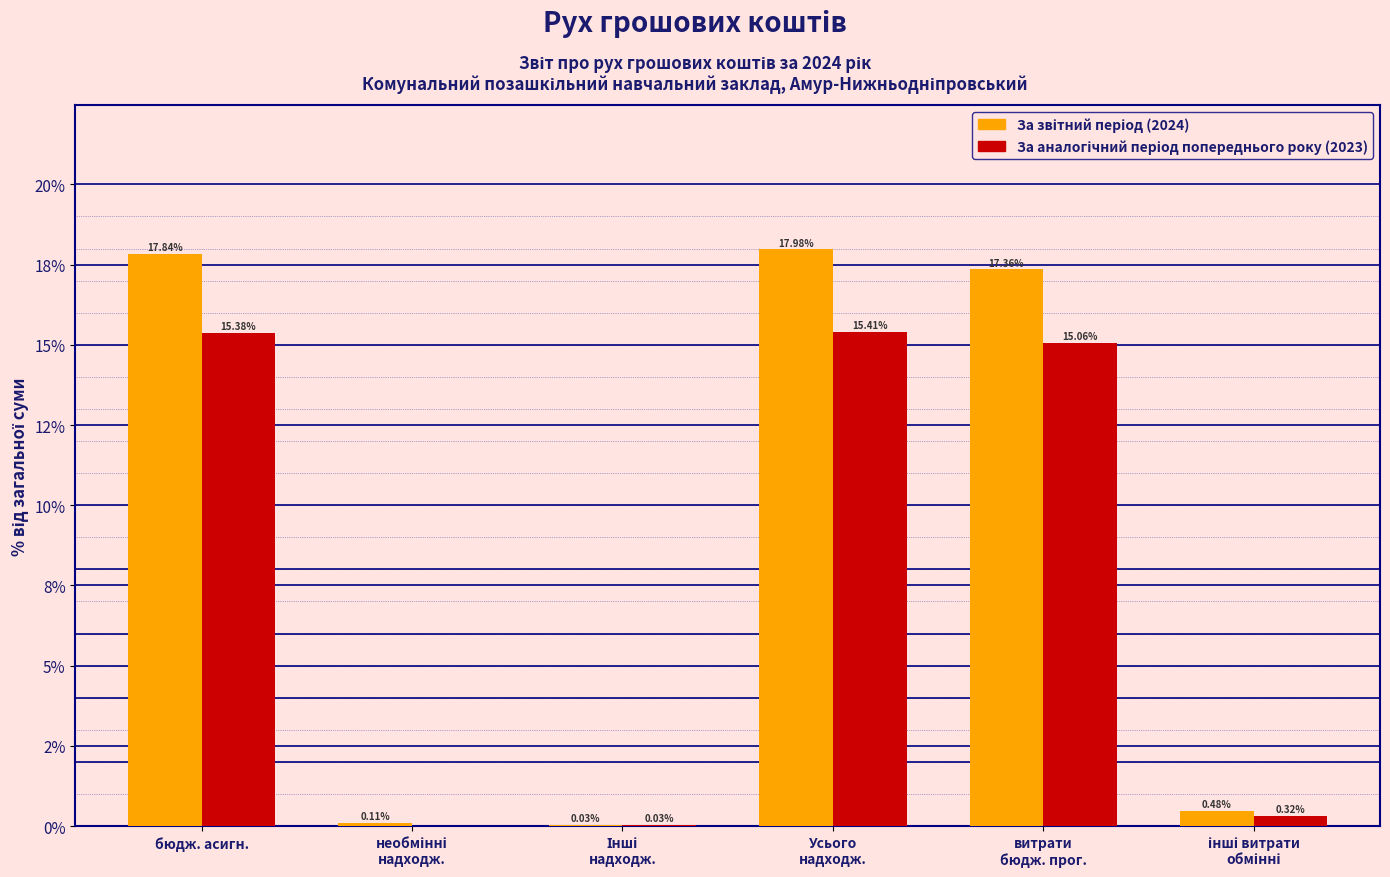

Does the chart contain stacked bars?

No